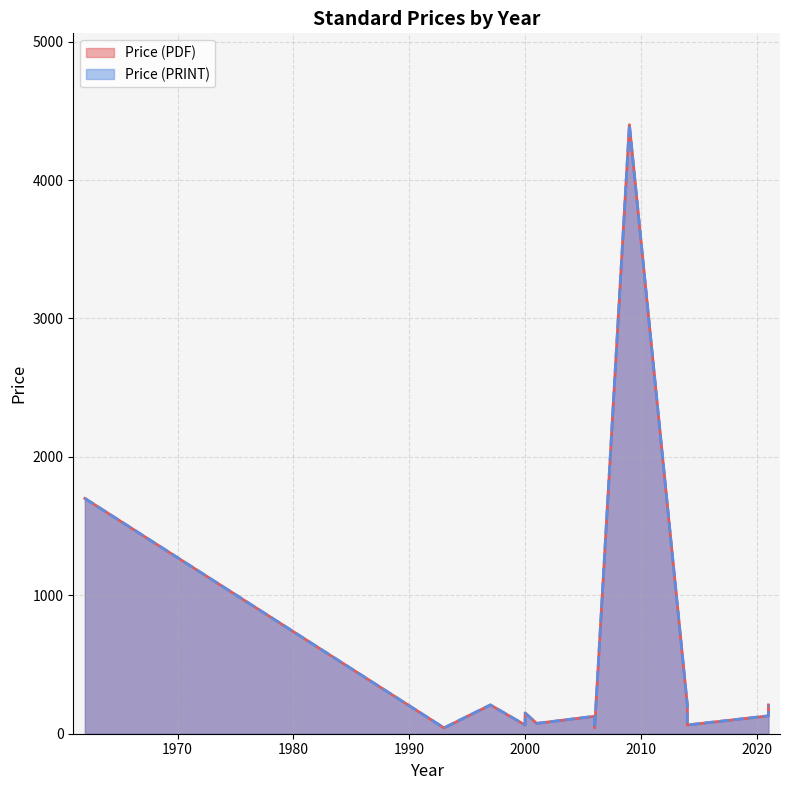

At which label does Price (PRINT) first exceed 150?

1962